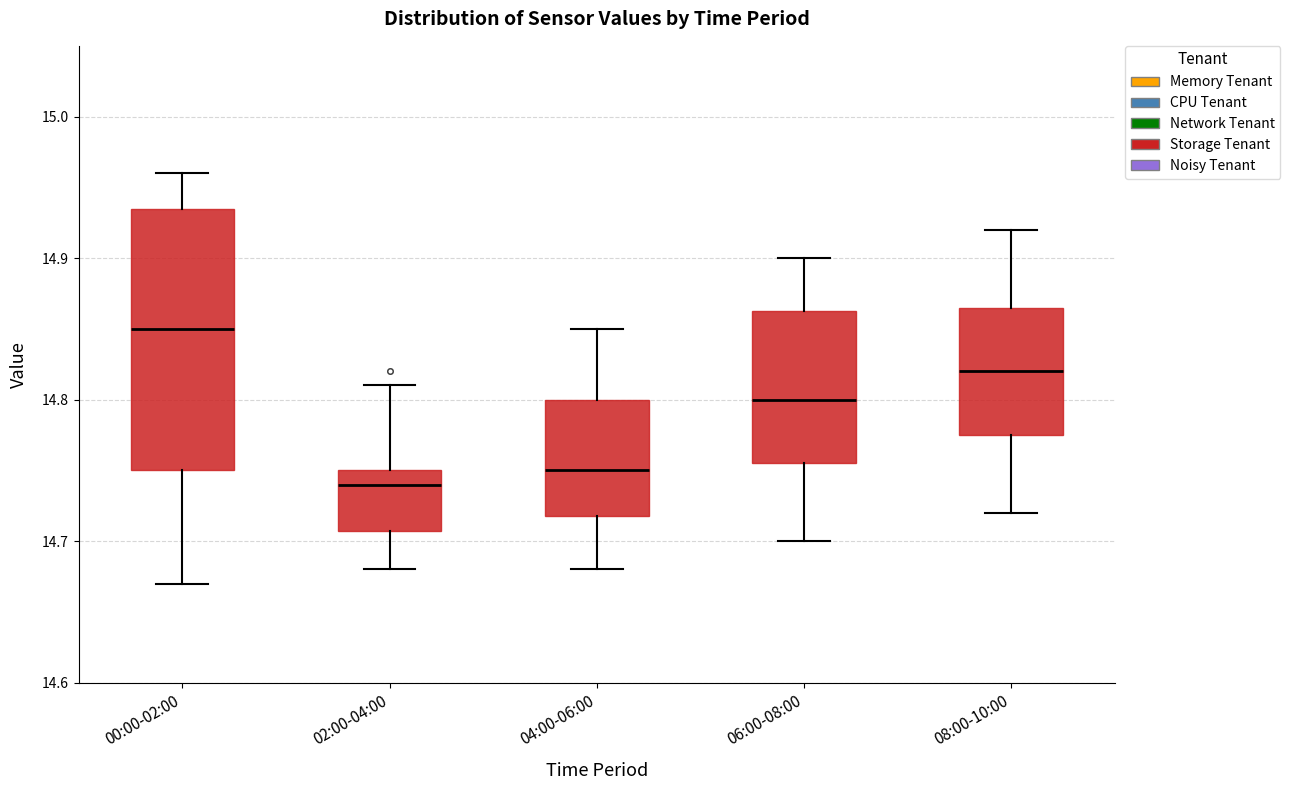

Reading left to right, read every box against the y-axis: the position of its median line, the range the box covers, and the ends of its whiskers. The values are not printed on the chart, so give them approximately, as read against the axis.

00:00-02:00: median 14.85, box 14.75 to 14.94, whiskers 14.67 to 14.96
02:00-04:00: median 14.74, box 14.71 to 14.75, whiskers 14.68 to 14.81
04:00-06:00: median 14.75, box 14.72 to 14.80, whiskers 14.68 to 14.85
06:00-08:00: median 14.80, box 14.76 to 14.86, whiskers 14.70 to 14.90
08:00-10:00: median 14.82, box 14.78 to 14.87, whiskers 14.72 to 14.92